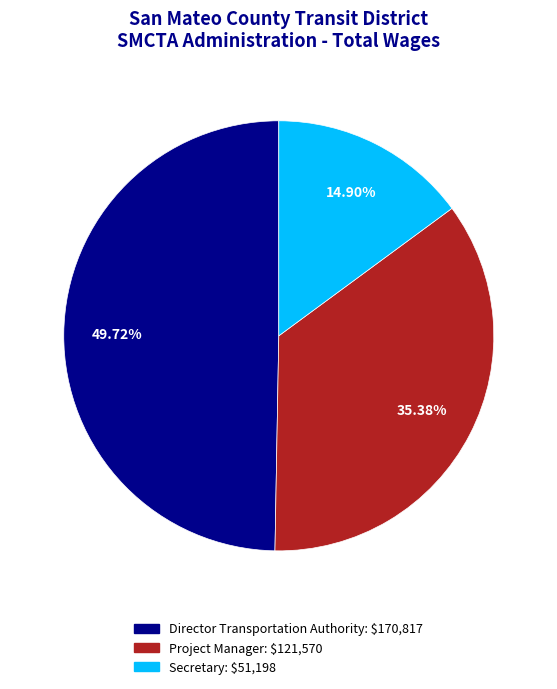

Is it true that Project Manager is 22% of the pie?

False